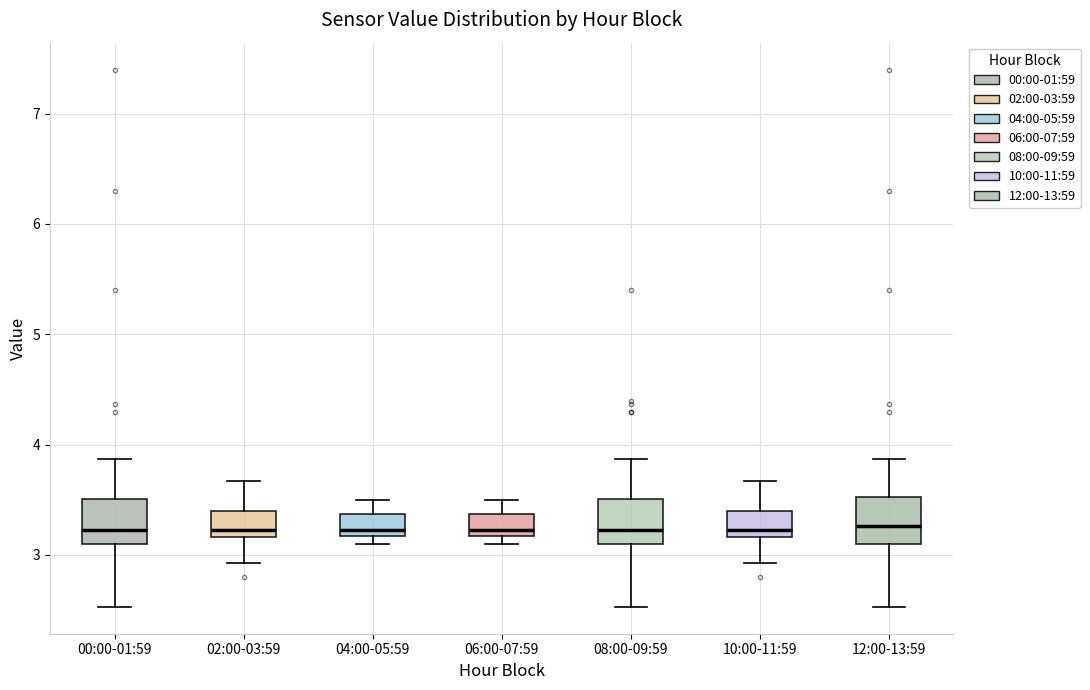

Where does the upper whisker of the box for 08:00-09:59 end on the y-axis? The values are not printed on the chart, so give them approximately, as read against the axis.

3.9